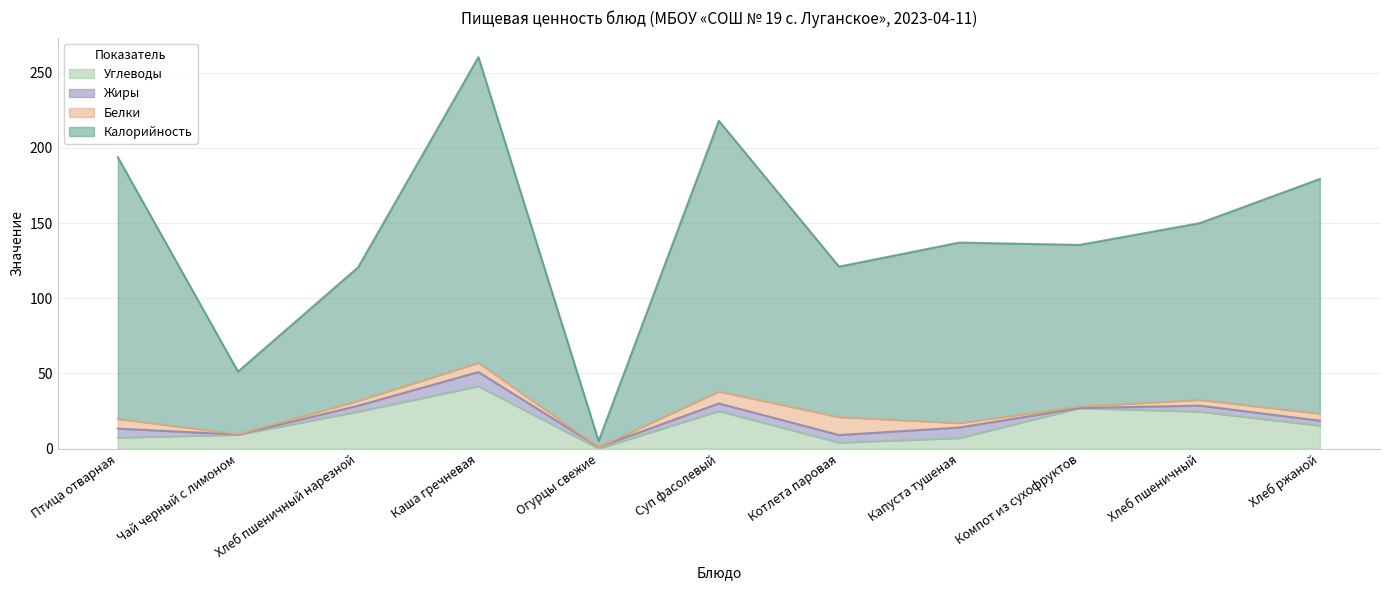

True or false: Углеводы has more than 0 points higher than both neighbors.

True